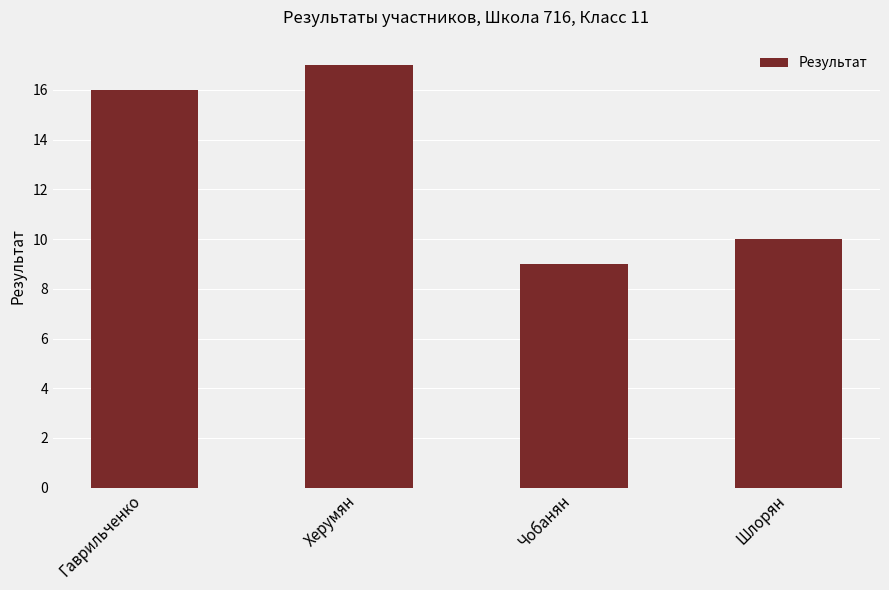

List the labels in order of value, largest first.

Херумян, Гаврильченко, Шлорян, Чобанян